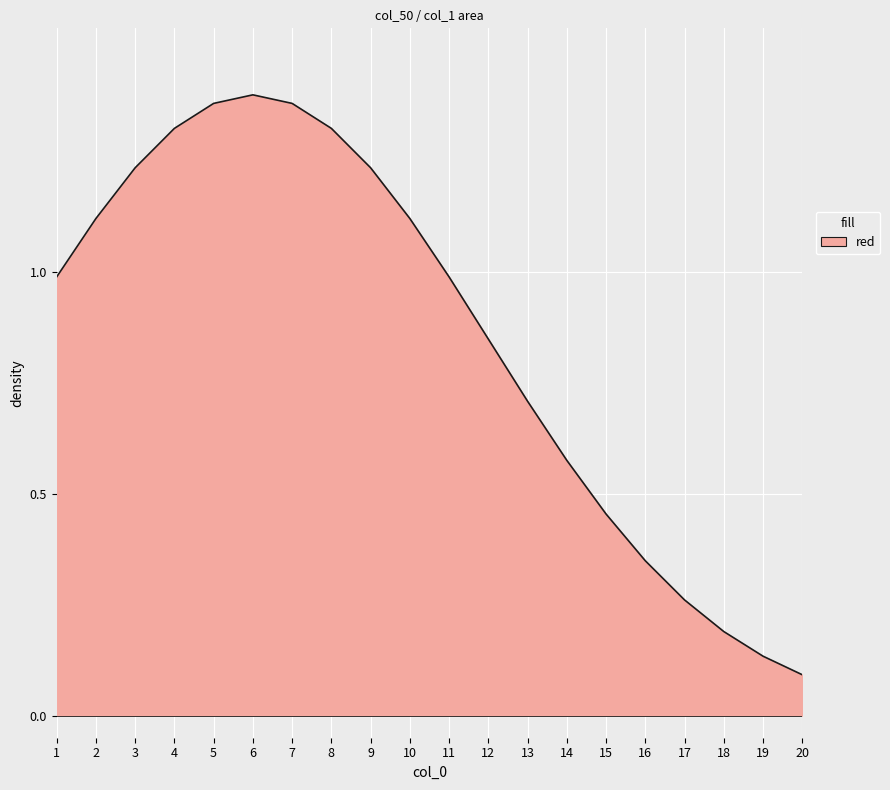

Which has a higher value, 15 or 13?

13